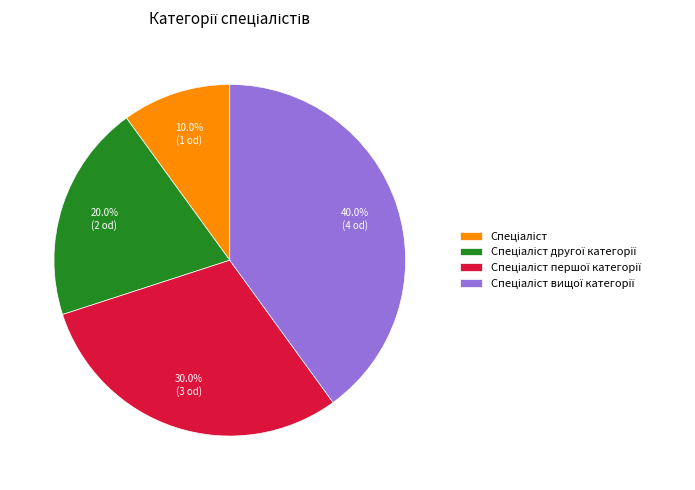

Is there any slice that represents more than half of the pie?

No